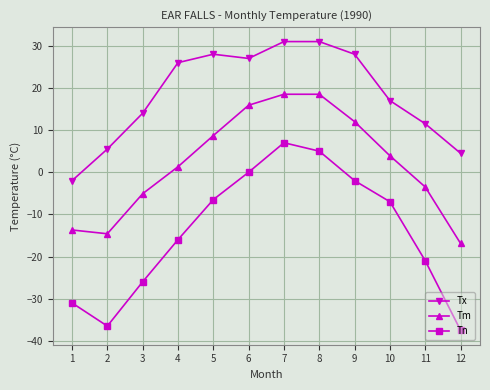

Which series has the largest total across all categories?

Tx